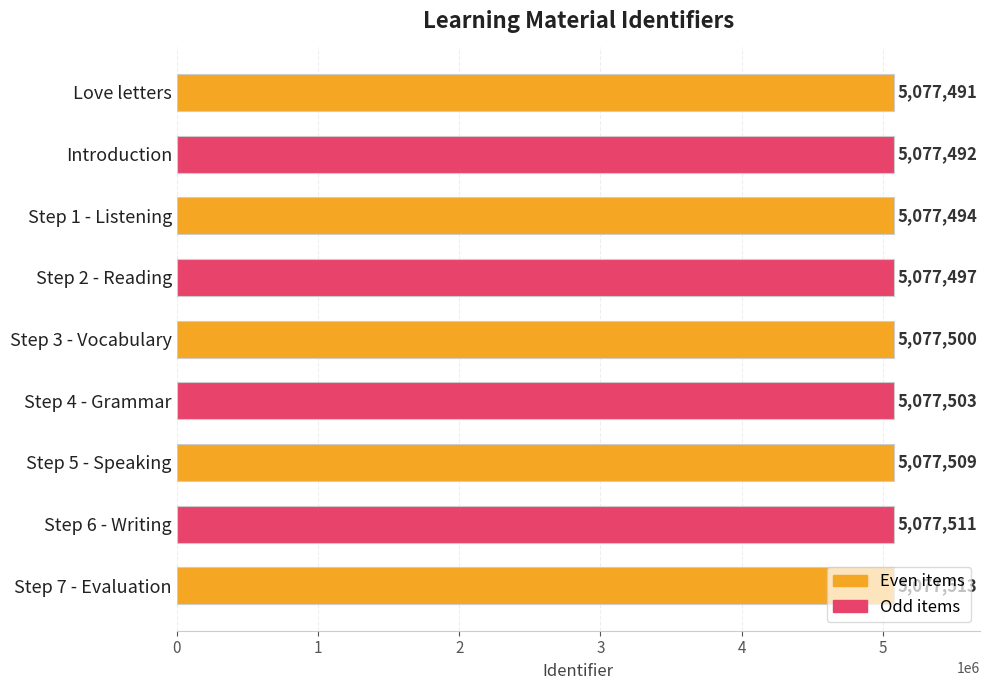

What is the ratio of the value at Step 6 - Writing to the value at Step 5 - Speaking?

1.0